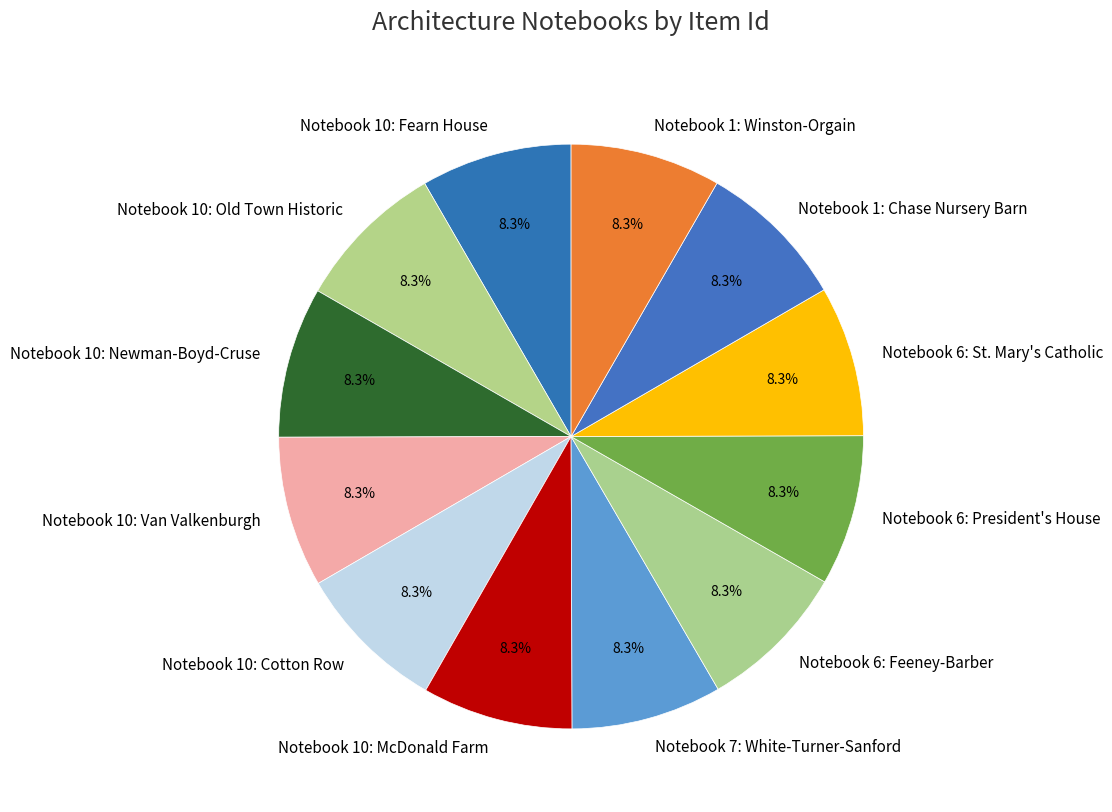

Is the sum of Notebook 6: Feeney-Barber and Notebook 10: Cotton Row greater than half?

No